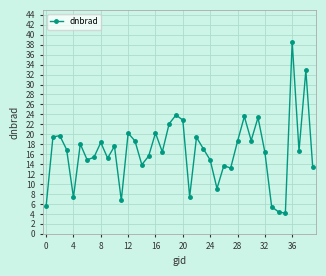

What is the value of the 31st point from the left?

18.7